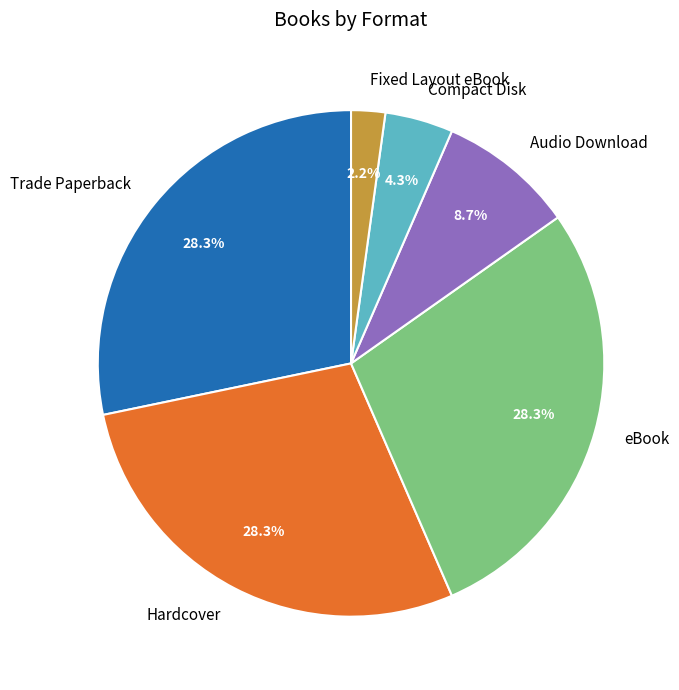

What percentage is the Fixed Layout eBook slice, to the nearest percent?

2%